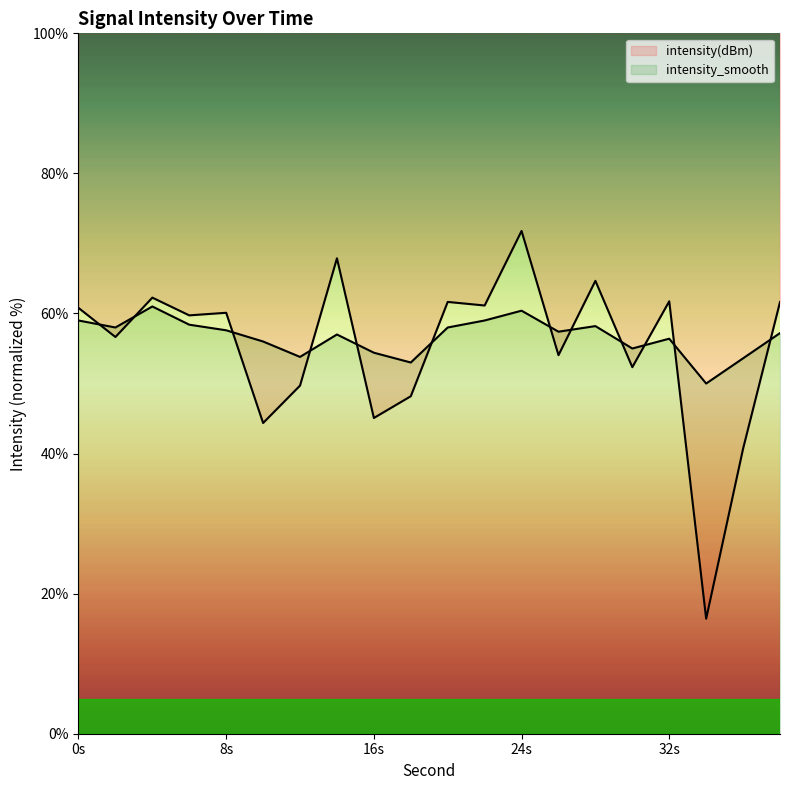

Read the intensity(dBm) value at 0s.

60.8